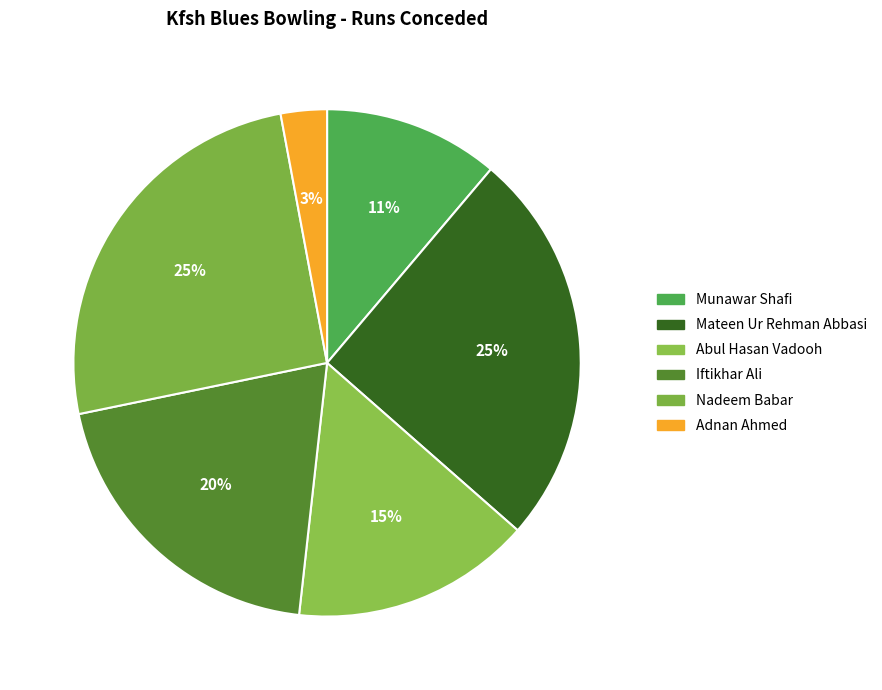

What percentage is the Adnan Ahmed slice, to the nearest percent?

3%